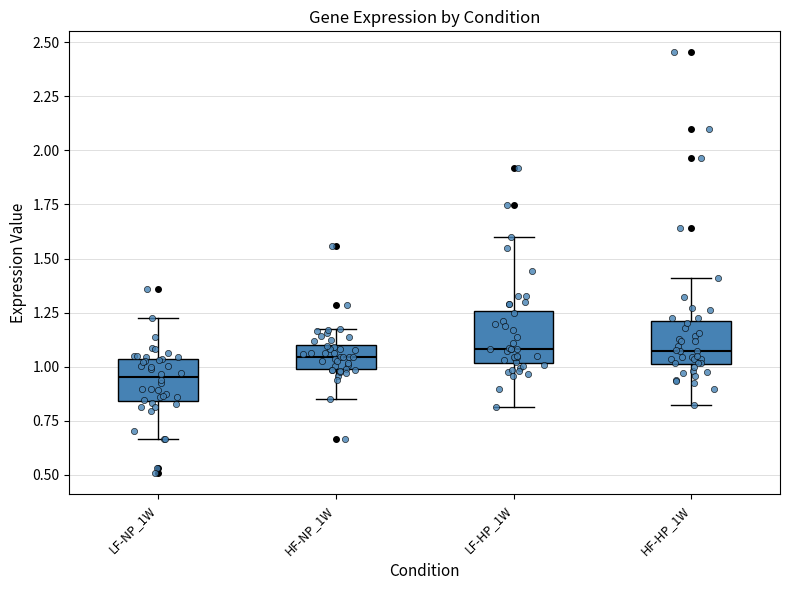

Reading left to right, read every box against the y-axis: the position of its median line, the range the box covers, and the ends of its whiskers. The values are not printed on the chart, so give them approximately, as read against the axis.

LF-NP_1W: median 0.95, box 0.85 to 1.05, whiskers 0.65 to 1.25
HF-NP_1W: median 1.05, box 1.00 to 1.10, whiskers 0.85 to 1.15
LF-HP_1W: median 1.10, box 1.00 to 1.25, whiskers 0.80 to 1.60
HF-HP_1W: median 1.05, box 1.00 to 1.20, whiskers 0.80 to 1.40